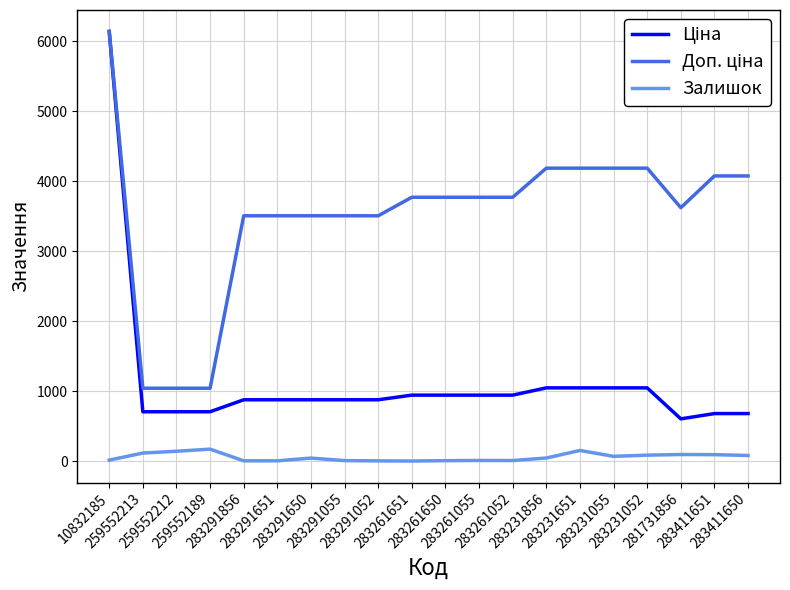

What is the total value across all series at 281731856?

4321.7